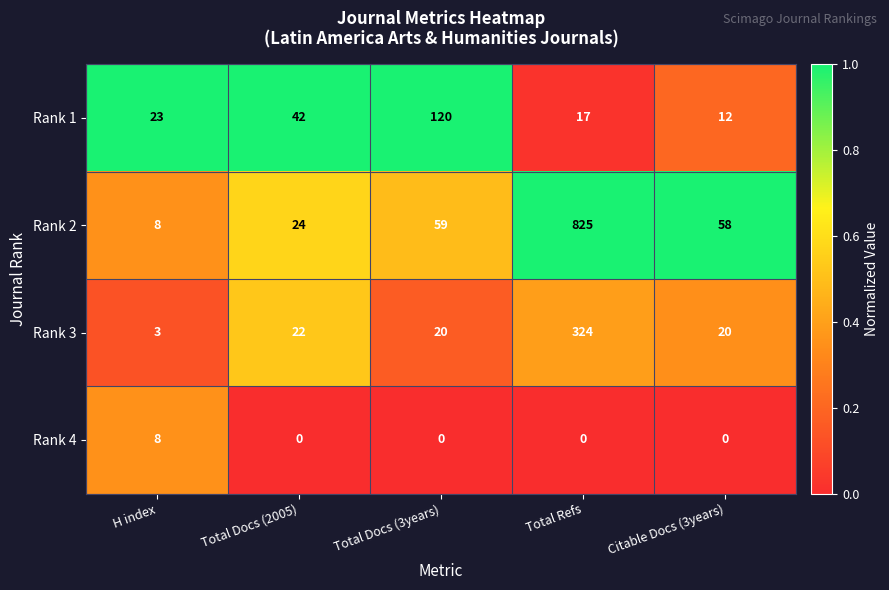

What value does the Rank 3 series have at Total Refs, to the nearest 50?

300